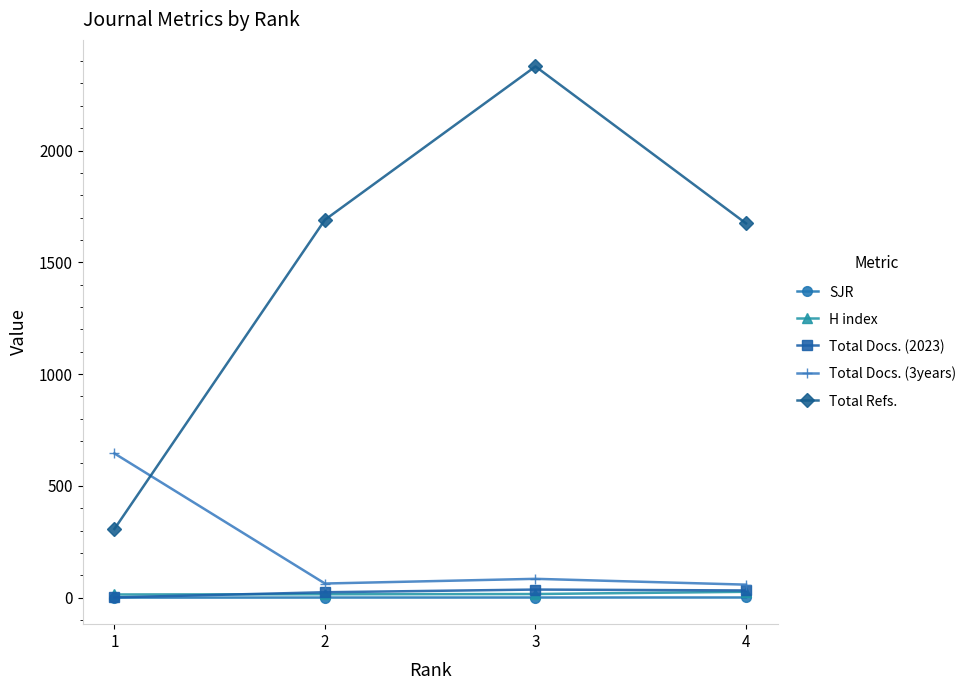

What is the value of the Total Refs. point at the 1st from the left?

307.0